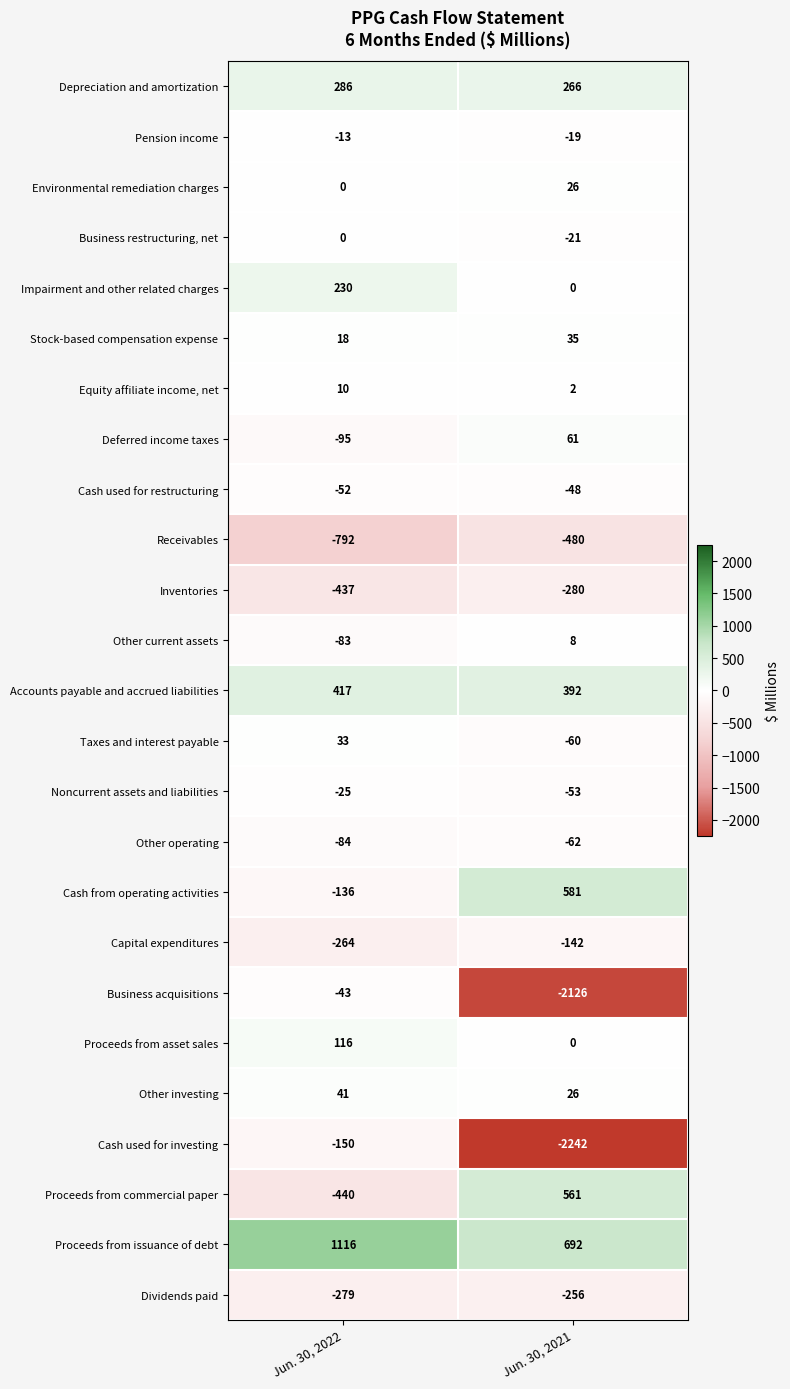

The value of Capital expenditures at Jun. 30, 2021 is -142. True or false?

True